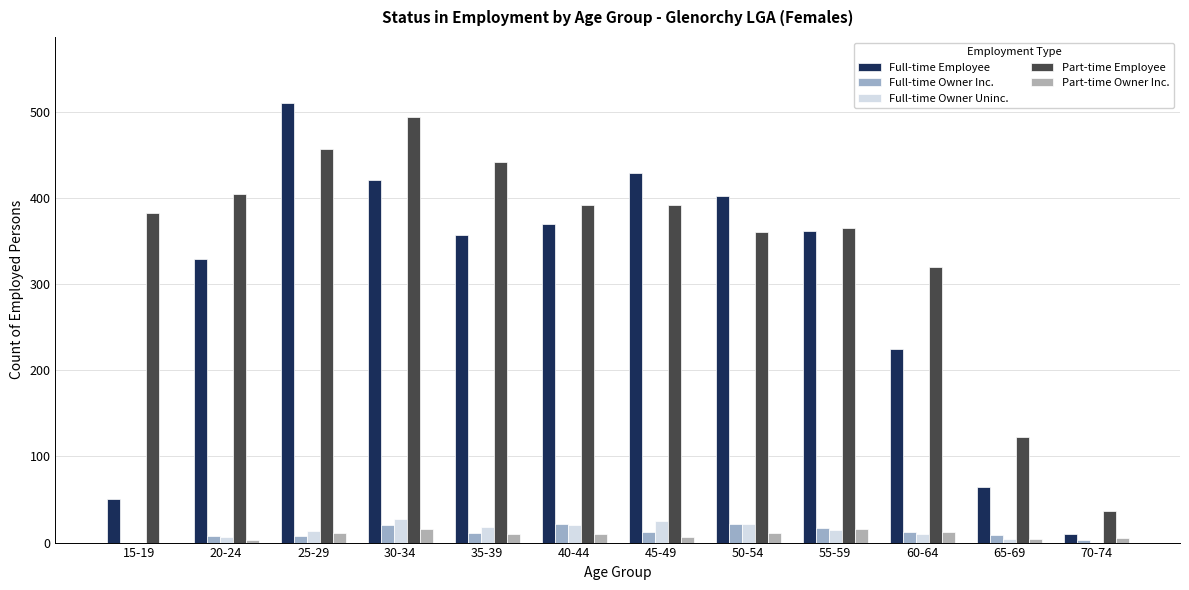

Which series changed the most between 30-34 and 45-49?

Part-time Employee